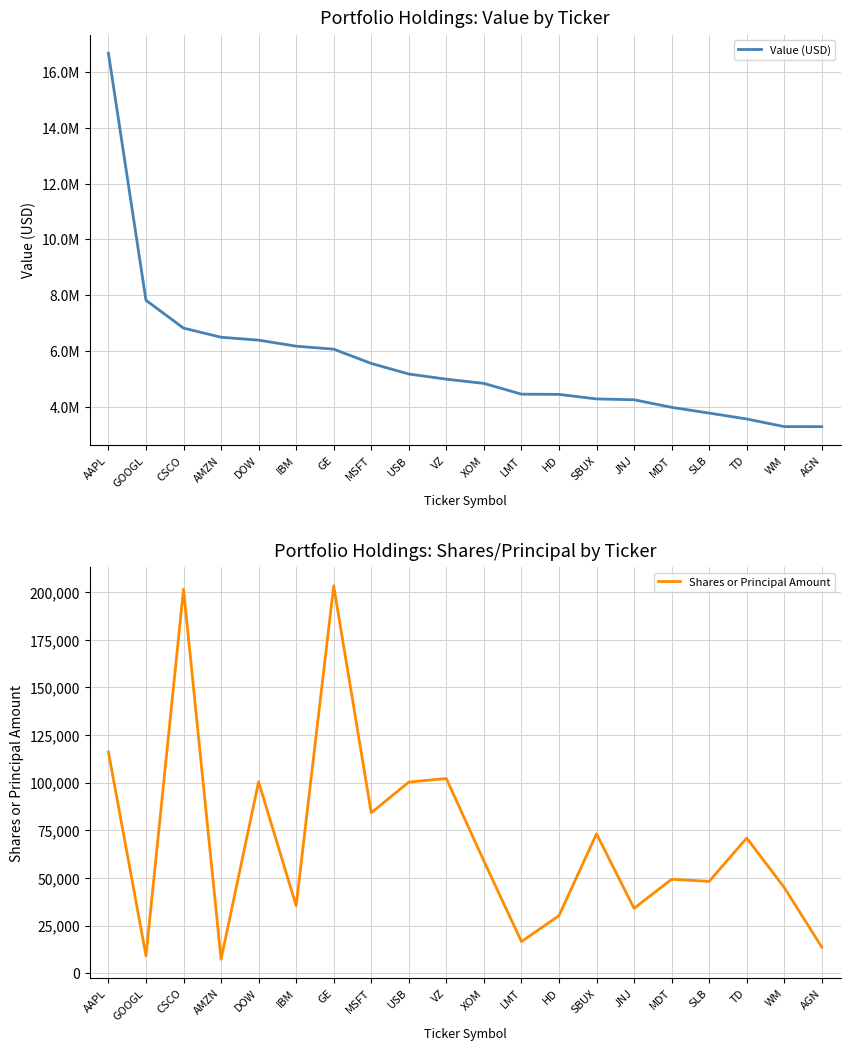

Is this an area chart (filled region under the line)?

No